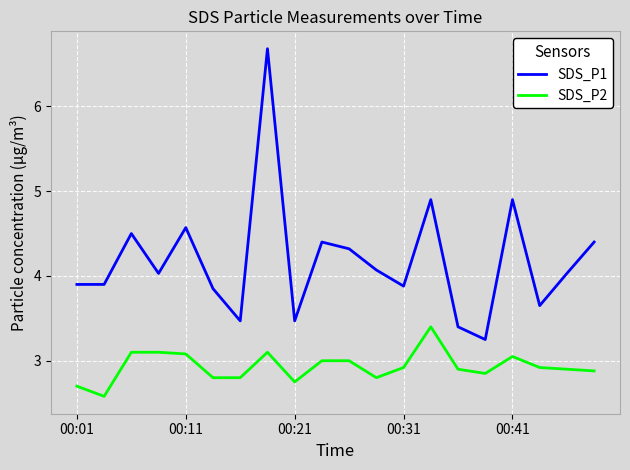

Which series has the largest range (max minus min)?

SDS_P1